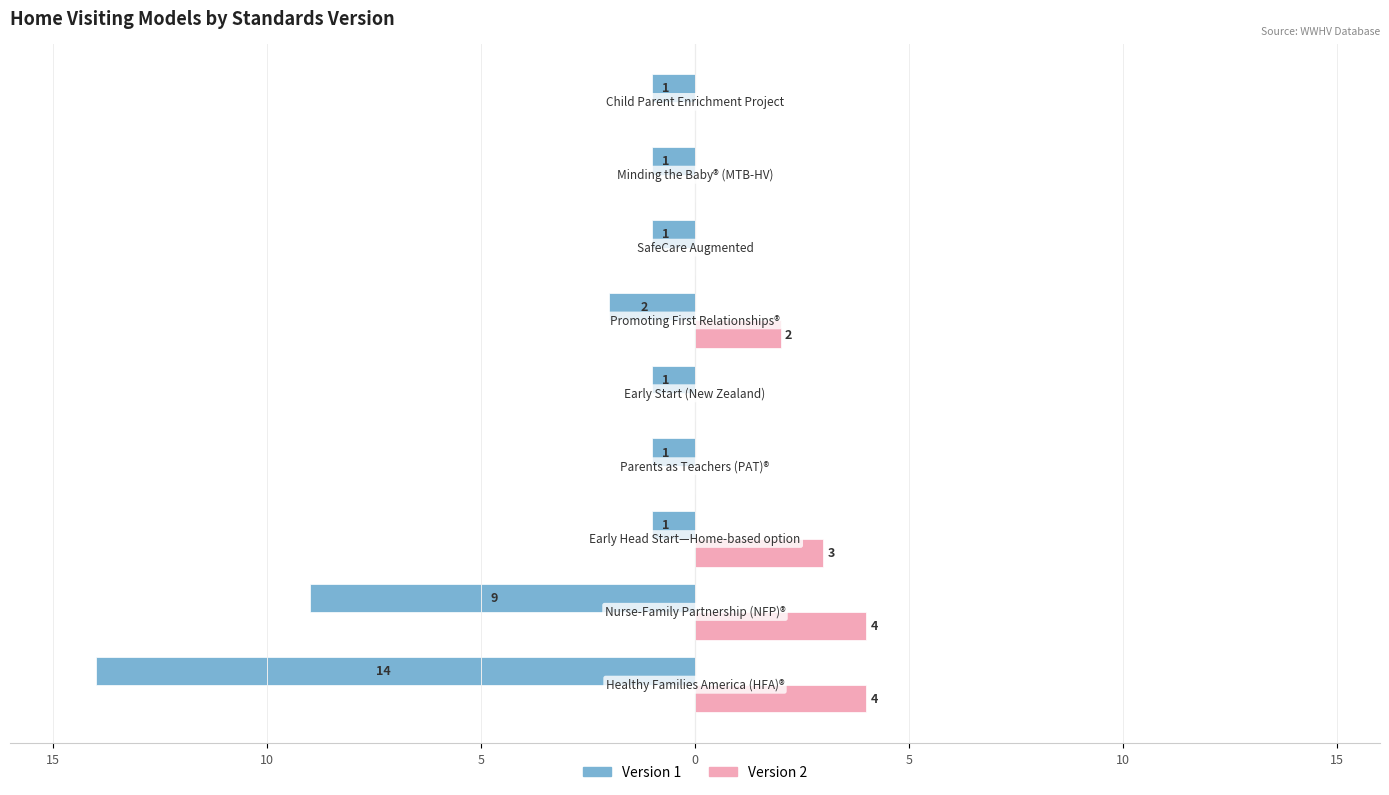

What is the difference between the maximum and second lowest values in the Version 2 series?

4